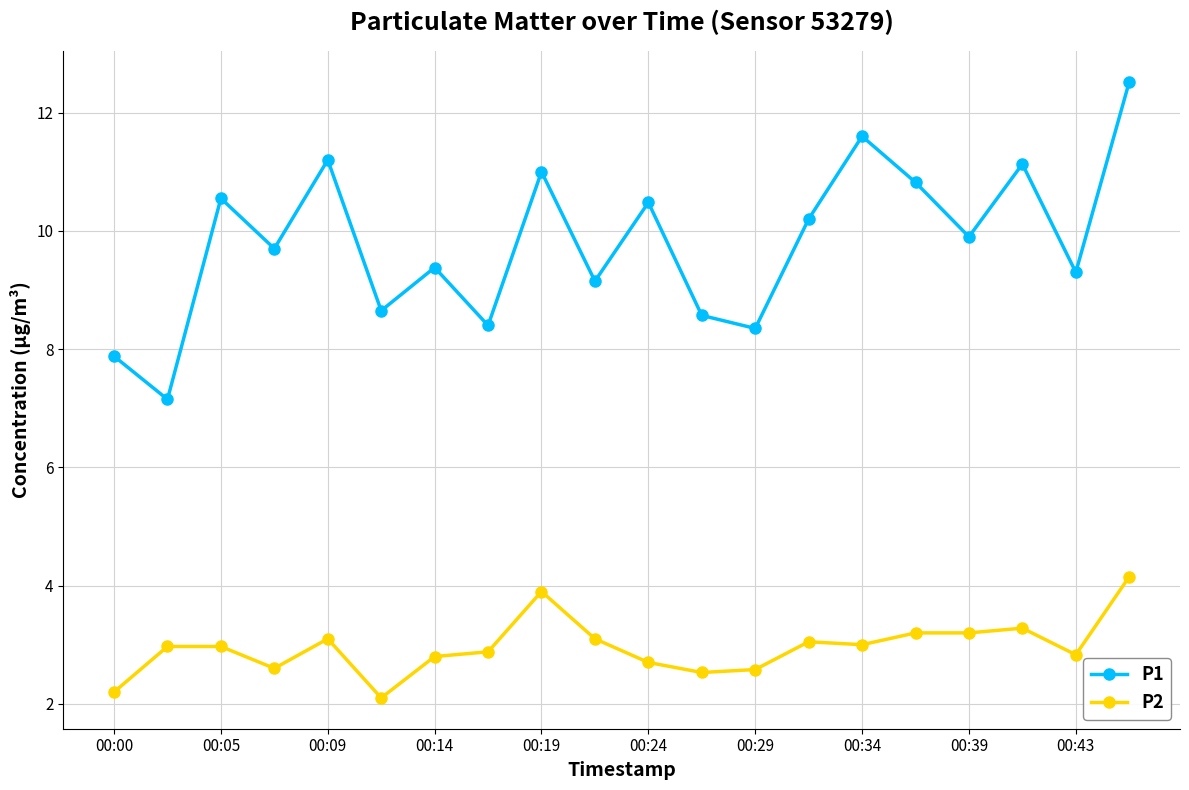

What is the sum of all P2 values?

59.1